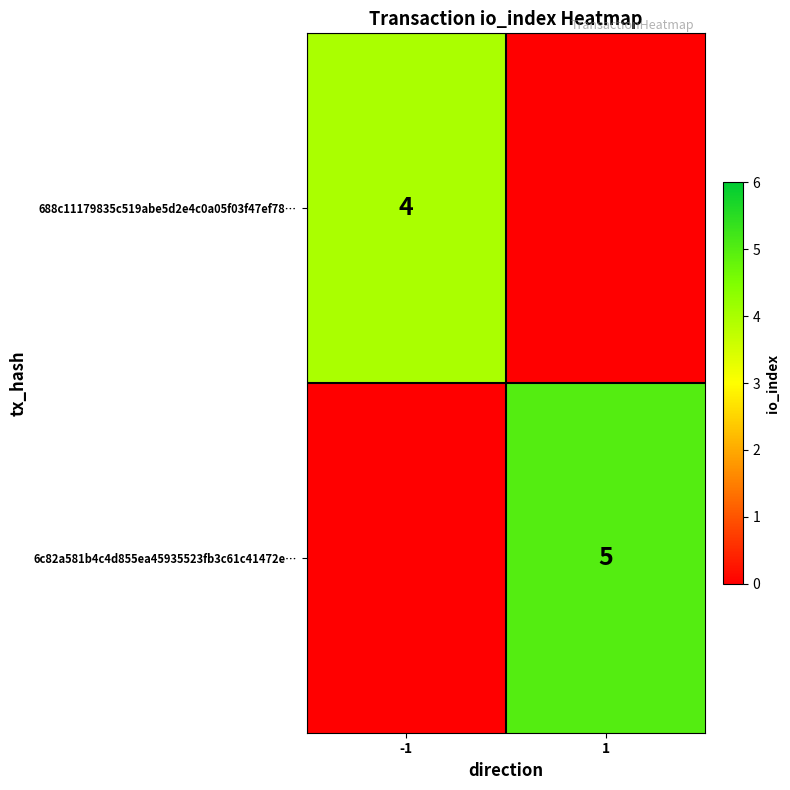

Count the number of data series in this chart.

2